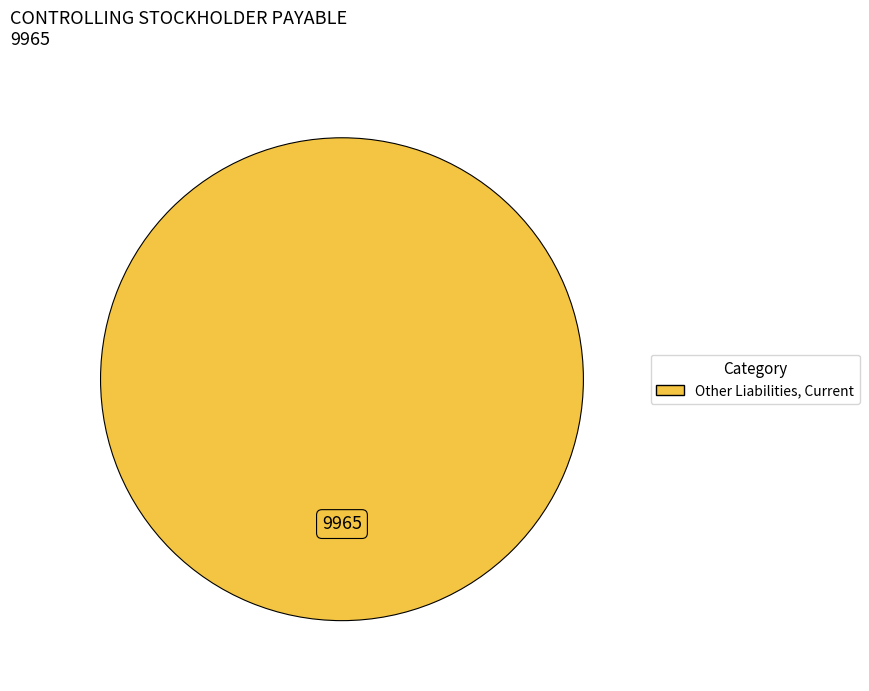

Is there any slice that represents more than half of the pie?

Yes